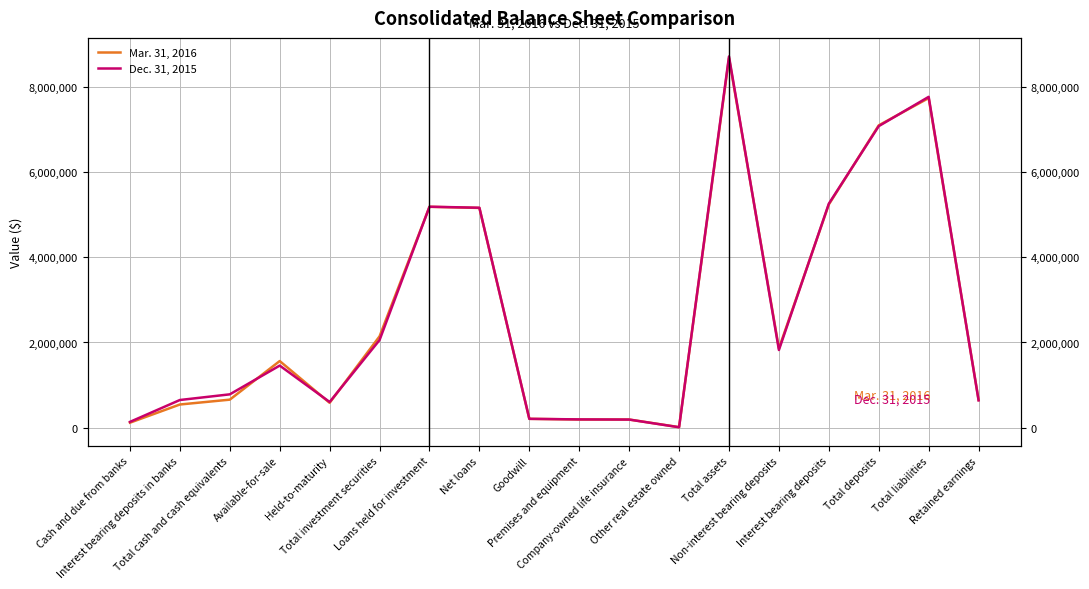

At which category is the sum across all series the highest?

Total assets